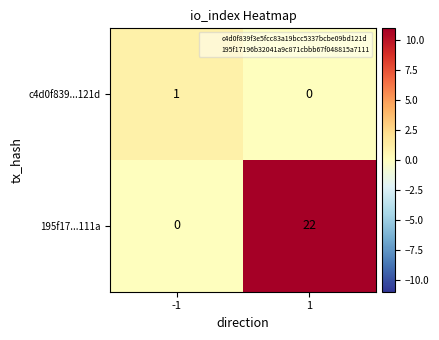

Reading right to left, what are all the values shown in this chart?

c4d0f839...121d: 0	1
195f17...111a: 22	0